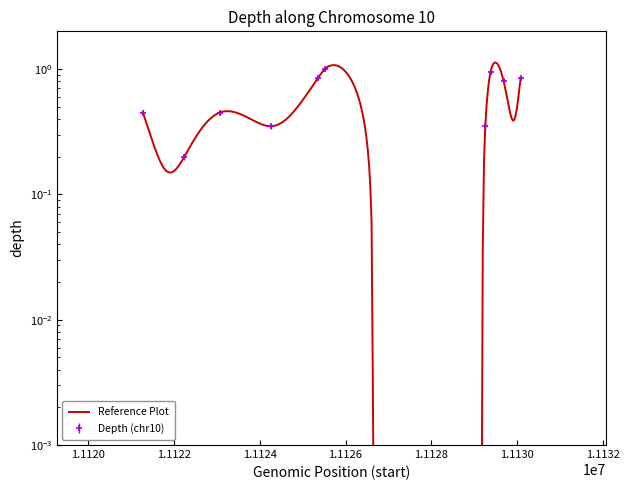

The value at 11125518 is 1.0. True or false?

True